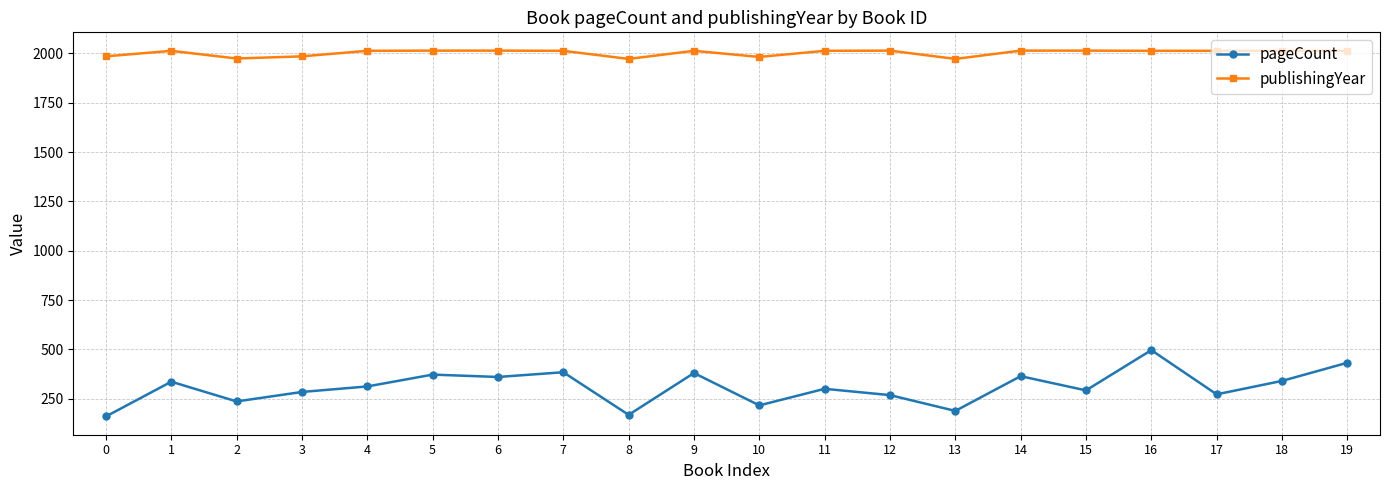

Is the value of pageCount at 17 greater than the value of publishingYear at 5?

No